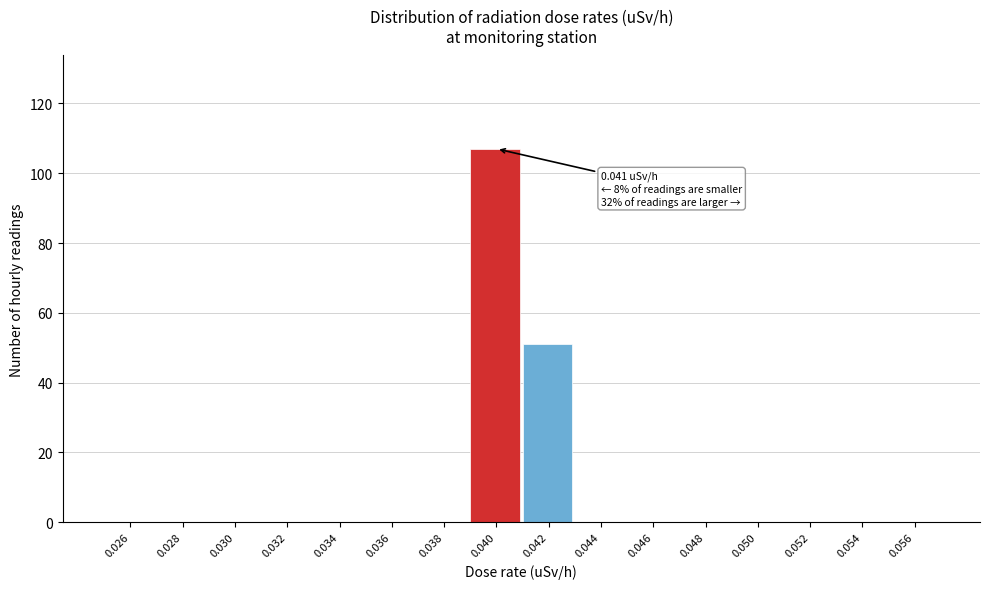

Reading left to right, transcribe all the data shown in this chart.

0.026=0	0.028=0	0.030=0	0.032=0	0.034=0	0.036=0	0.038=0	0.040=107	0.042=51	0.044=0	0.046=0	0.048=0	0.050=0	0.052=0	0.054=0	0.056=0